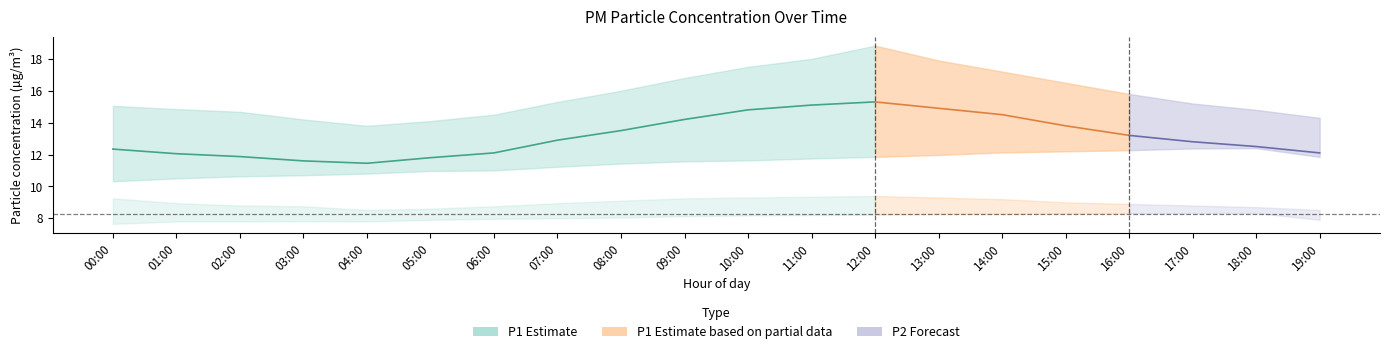

Where is the first local maximum for P2_upper?

12:00